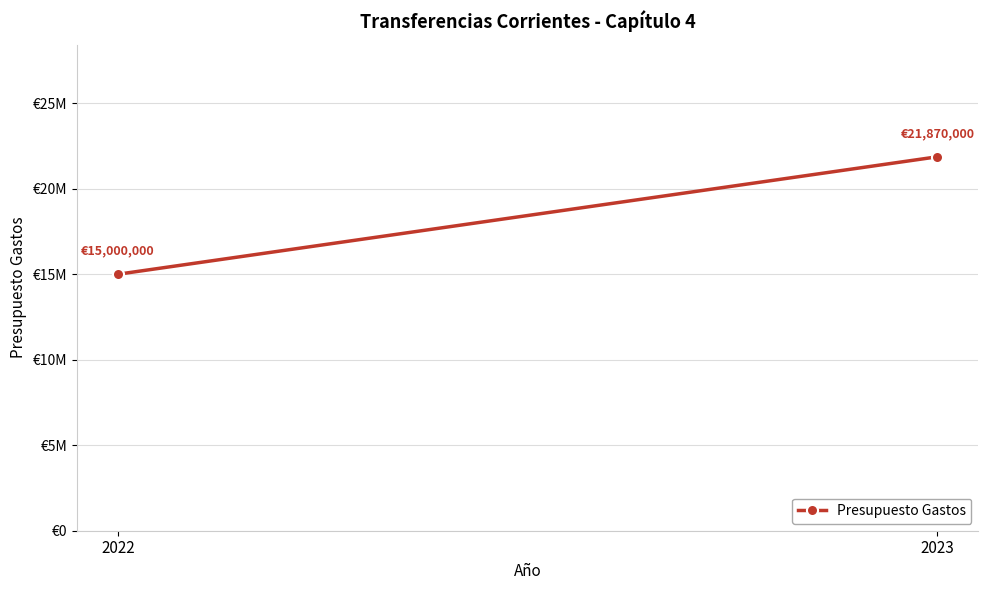

Is this an area chart (filled region under the line)?

No